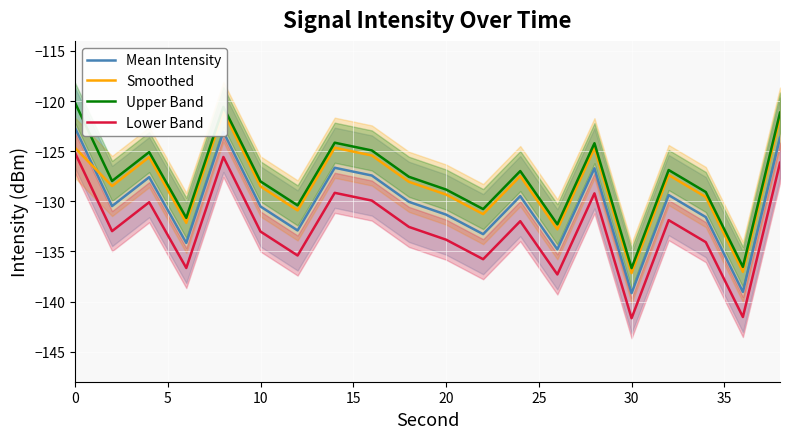

What are all the series names shown in the legend?

Mean Intensity, Smoothed, Upper Band, Lower Band